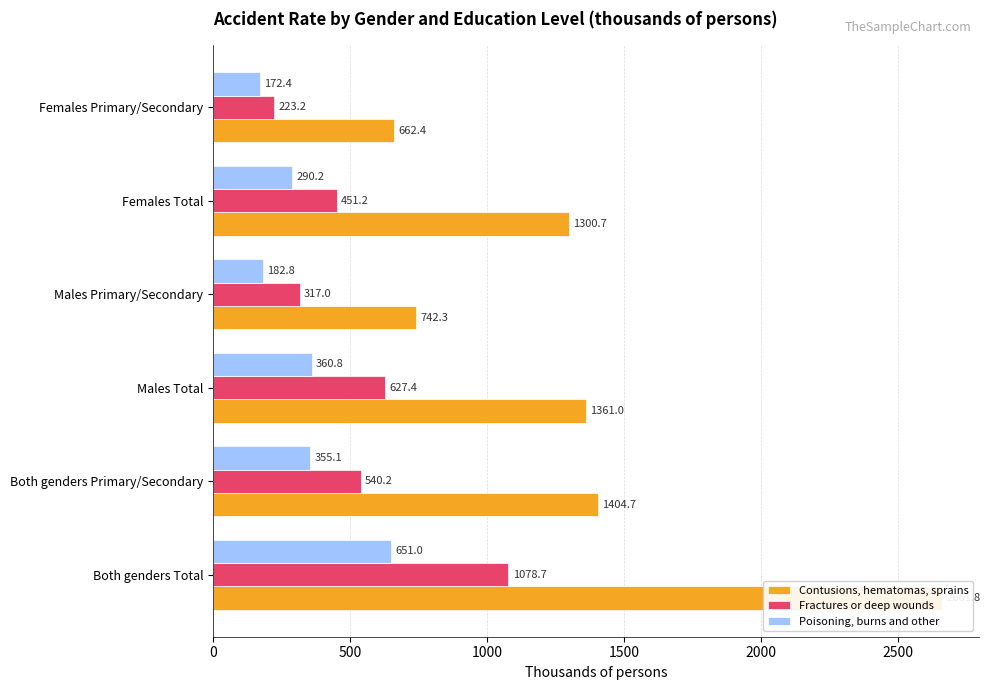

What is the value of the Contusions, hematomas, sprains bar at the 4th from the left?

742.3